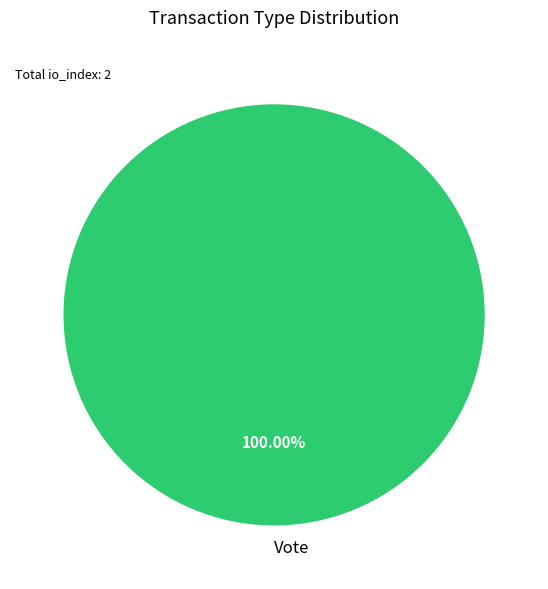

Rank the categories by value from highest to lowest.

Vote